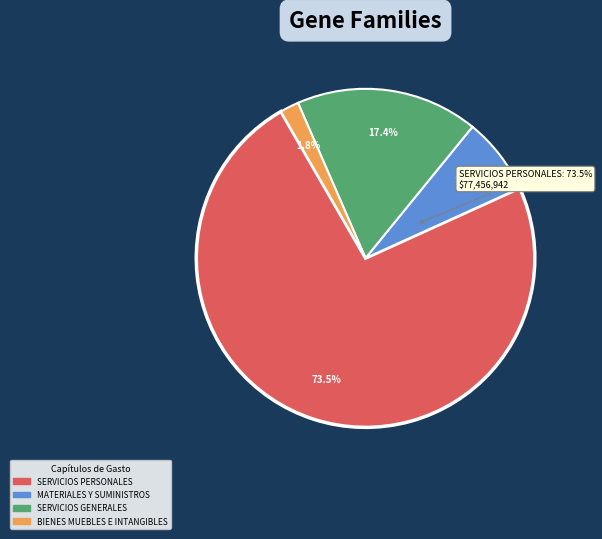

To the nearest percent, what portion does BIENES MUEBLES, INMUEBLES E INTANGIBLES represent?

2%